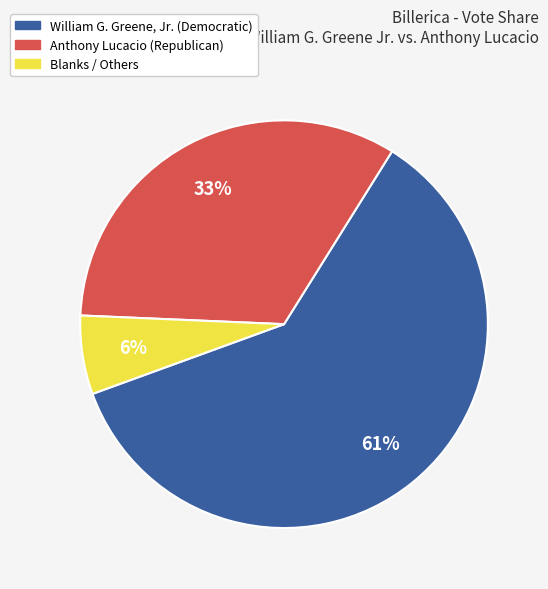

Is there a majority slice in this chart?

Yes